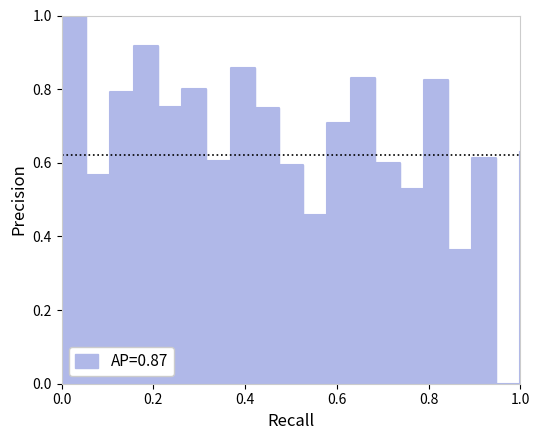

Is this an area chart (filled region under the line)?

No